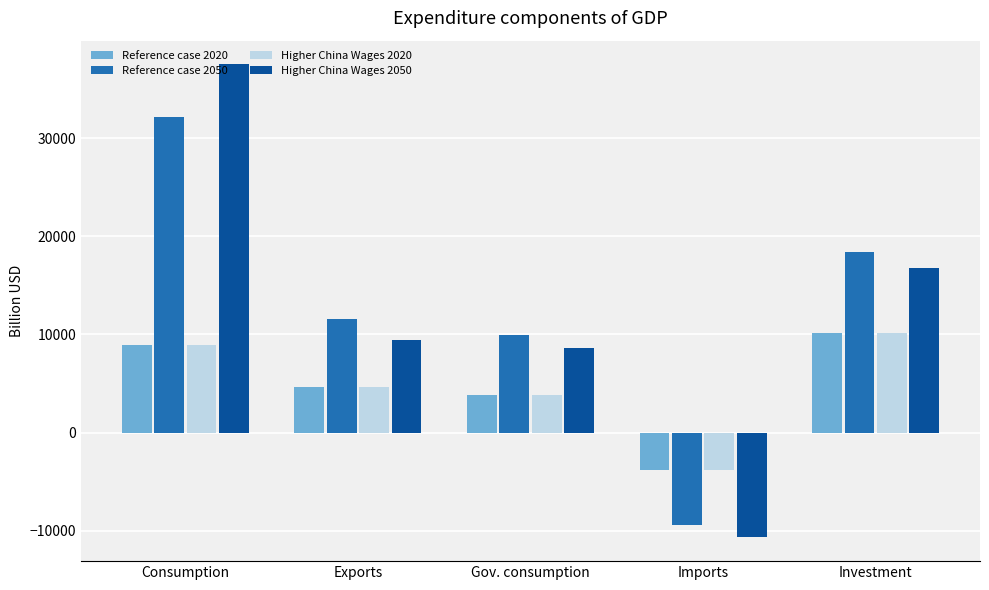

Reading left to right, what are all the values shown in this chart?

Reference case 2020: 8894.2	4616.1	3851.9	-3790.4	10142.7
Reference case 2050: 32094.6	11540.6	9911.6	-9362.9	18417.6
Higher China Wages 2020: 8894.2	4616.1	3851.9	-3790.4	10142.7
Higher China Wages 2050: 37504.8	9478.8	8608.6	-10664.8	16734.5